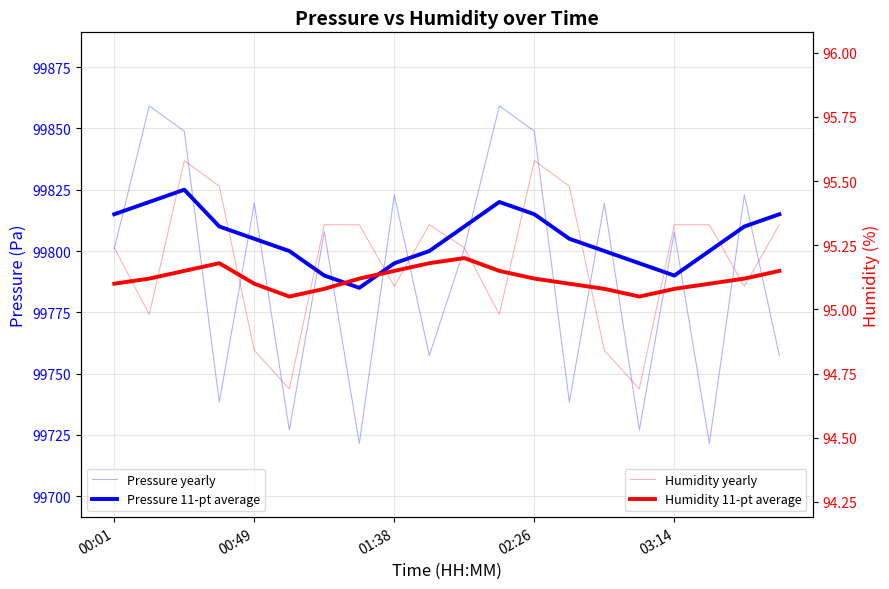

What is the sum of the Pressure 11-pt average values at 00:49 and 13?

199625.0